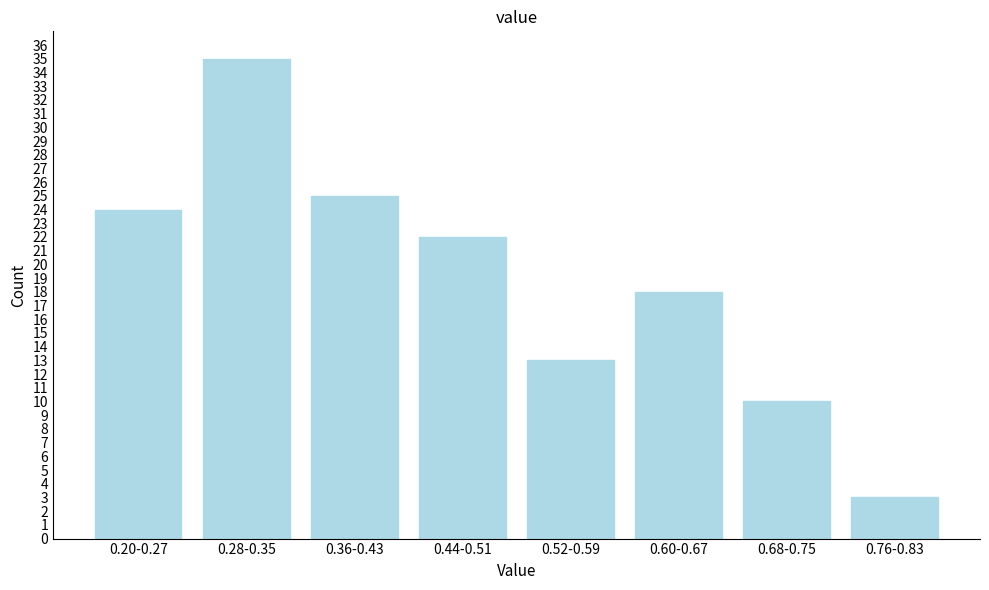

Reading right to left, what are all the values shown in this chart?

3	10	18	13	22	25	35	24